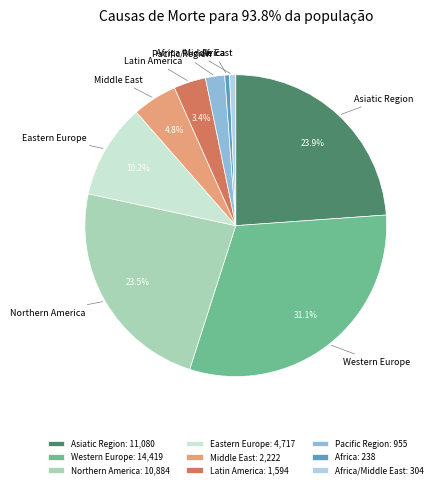

To the nearest percent, what is the difference between the Western Europe and Eastern Europe slice percentages?

21%